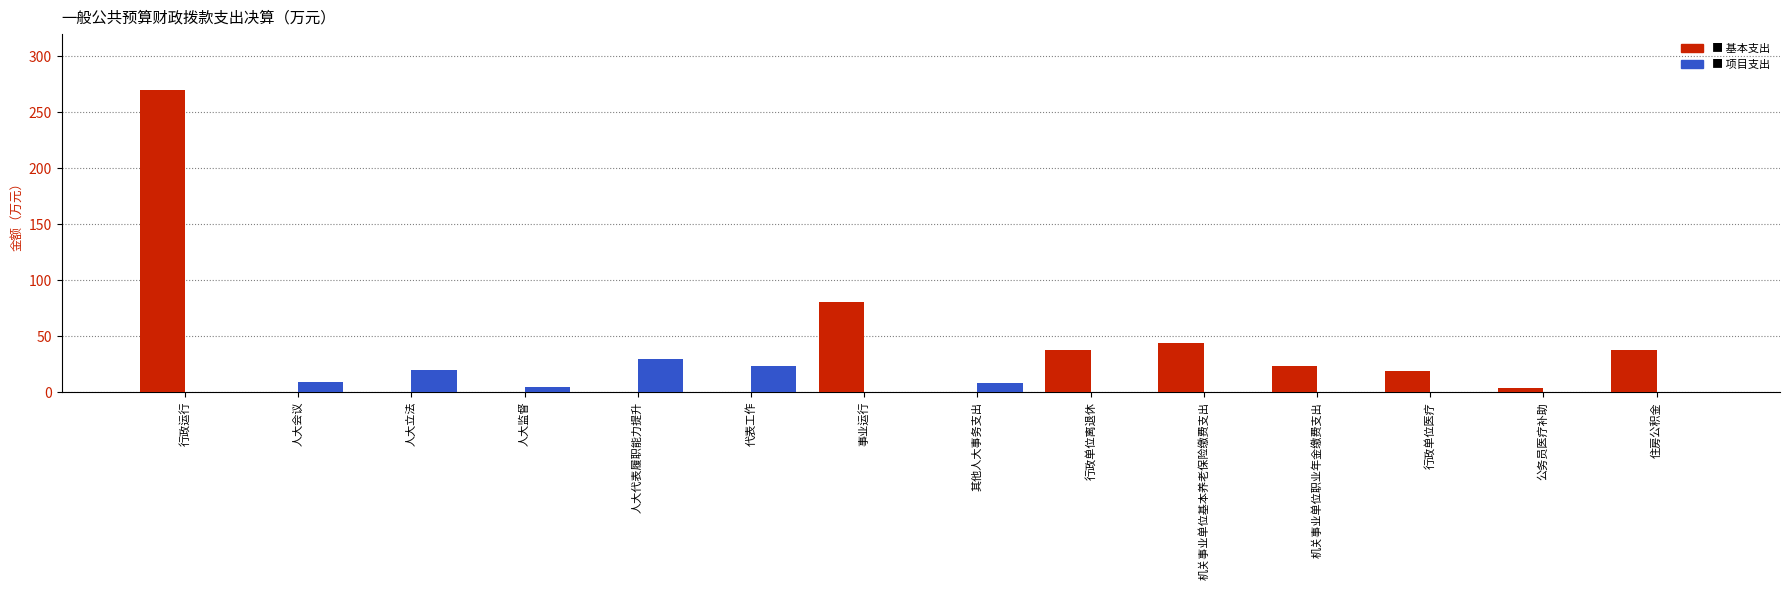

Which label corresponds to the largest value in the chart?

行政运行